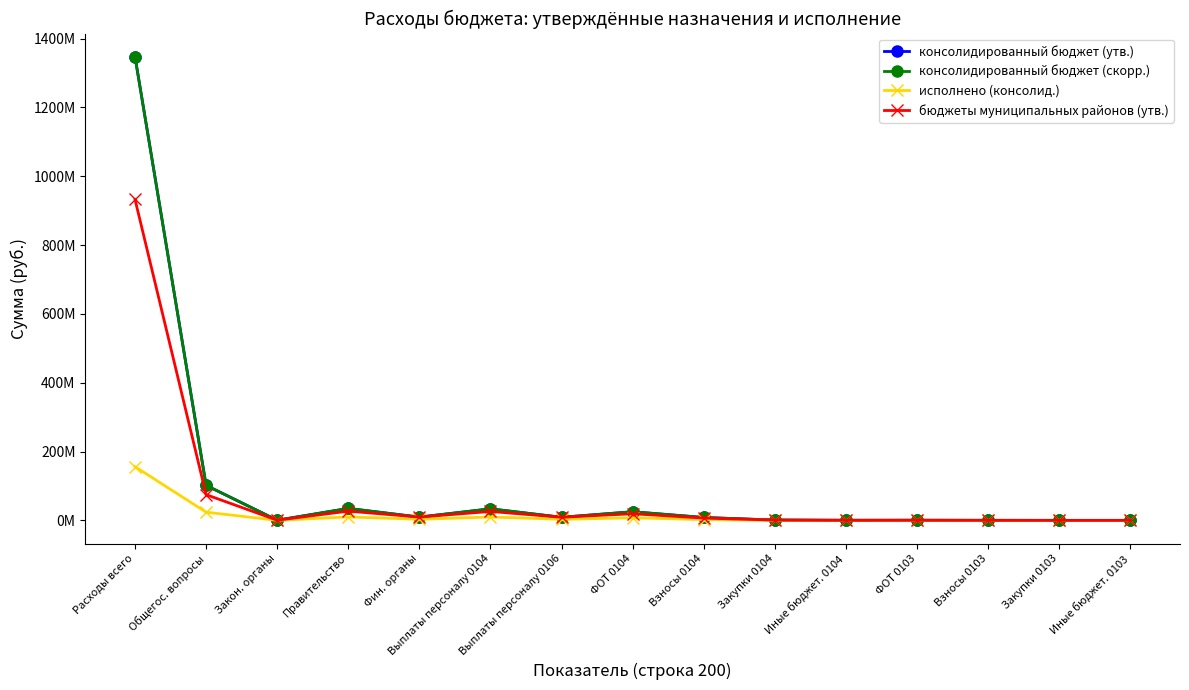

True or false: бюджеты муниципальных районов (утв.) has a value of 26902750.0 at Правительство.

True